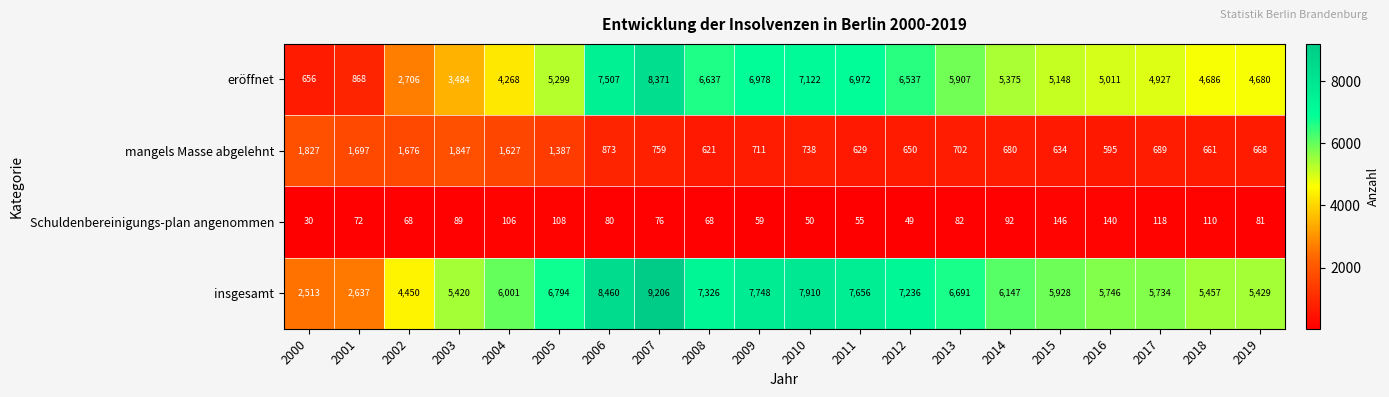

At which label does Schuldenbereinigungs-plan angenommen first exceed 81?

2003